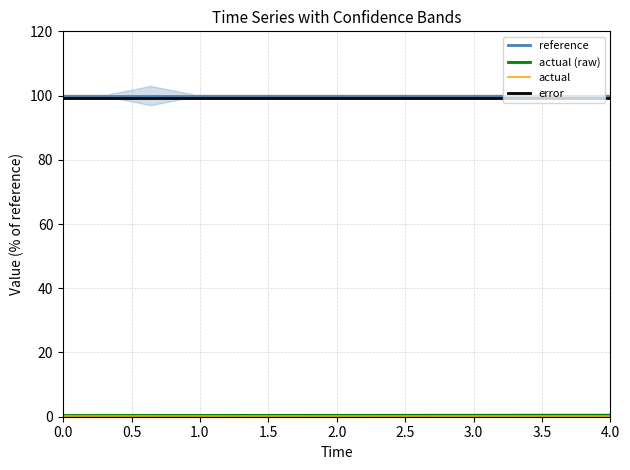

How many series are shown in this chart?

4